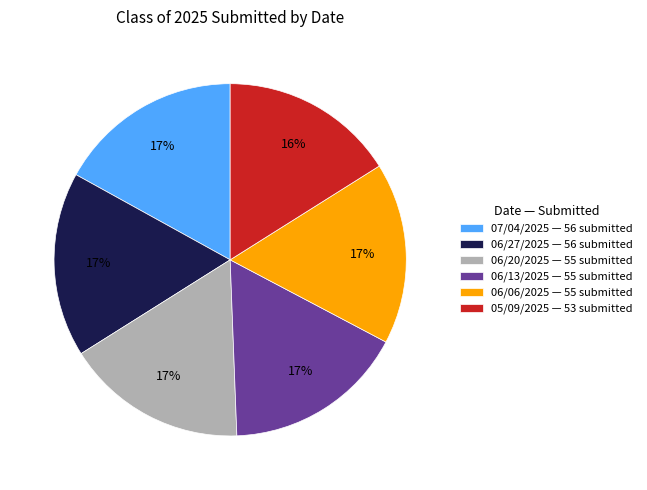

What is the smallest slice in the pie chart?

05/09